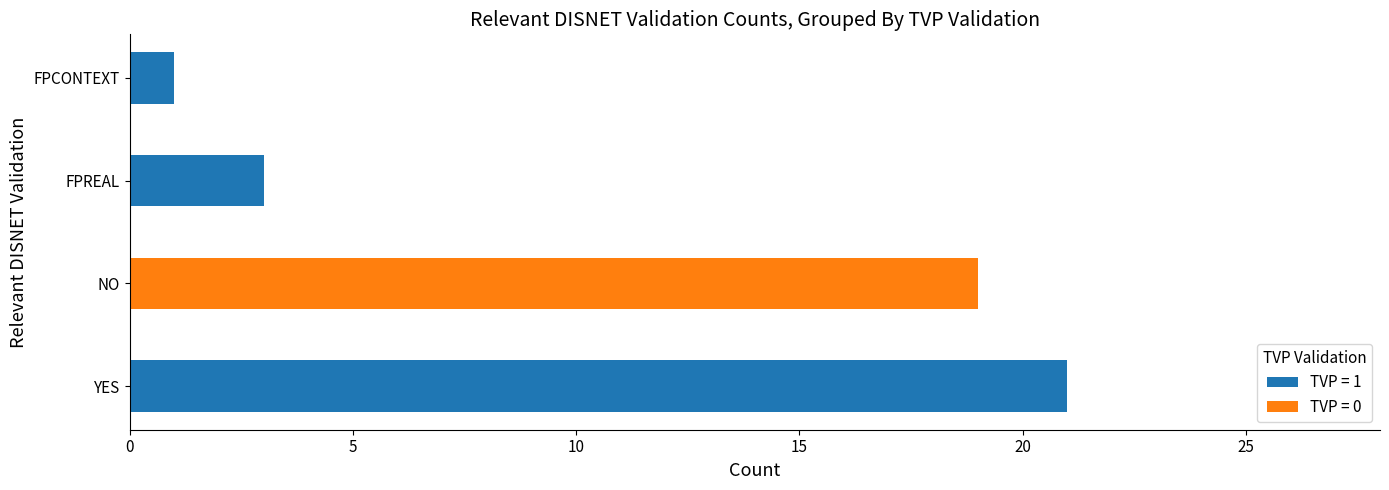

Count the number of data series in this chart.

2